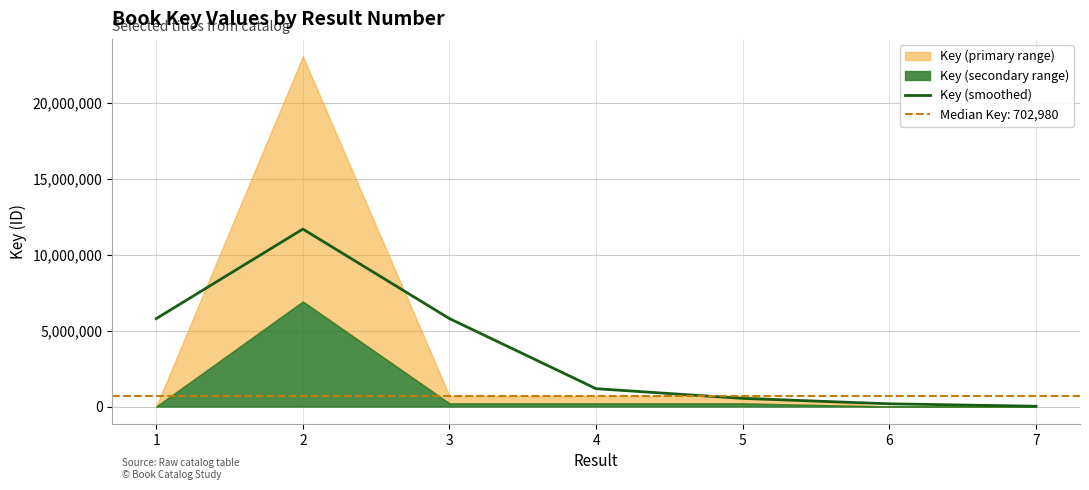

What is the smallest value displayed?

21933.1